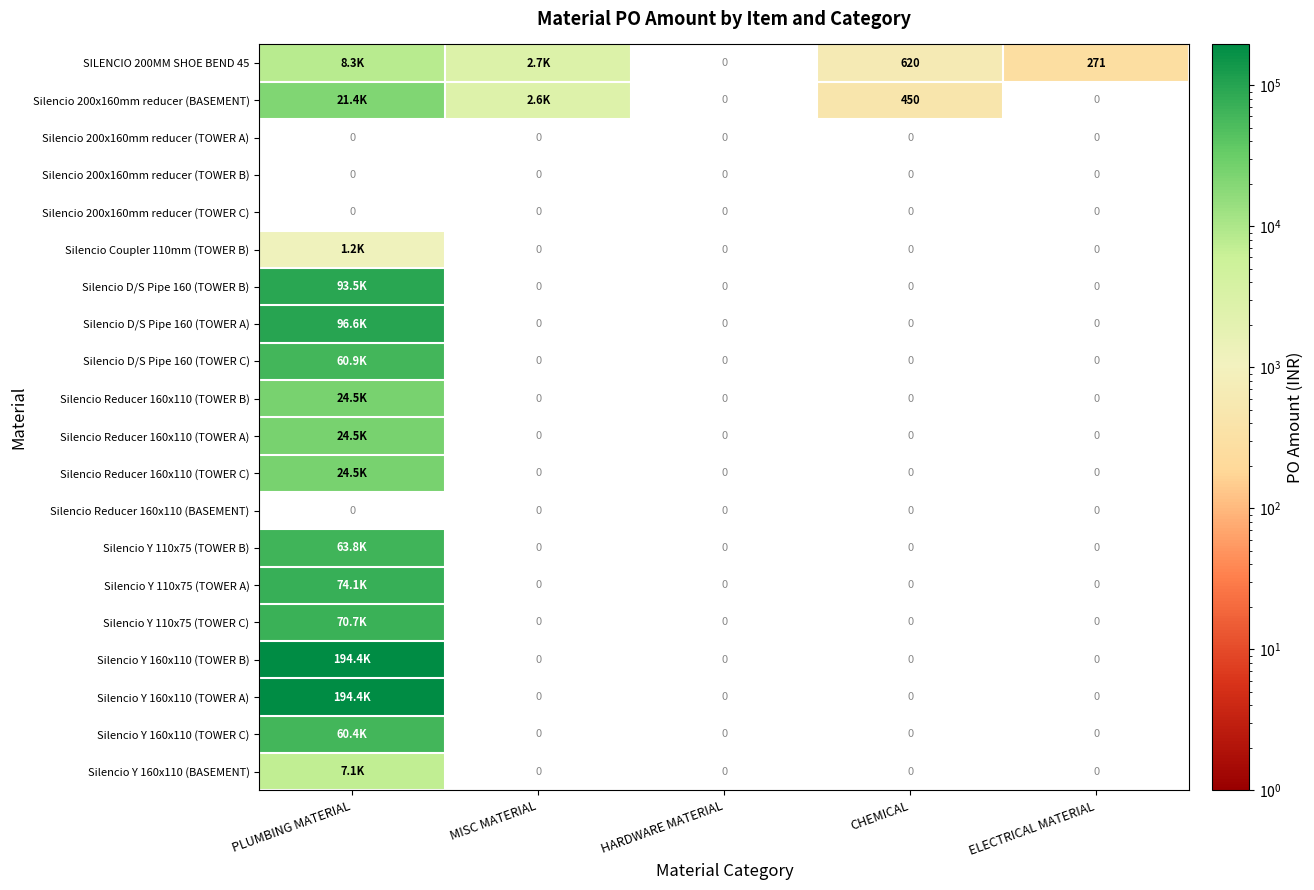

What is the sum of all Silencio Y 160x110 (TOWER C) values?

60390.6